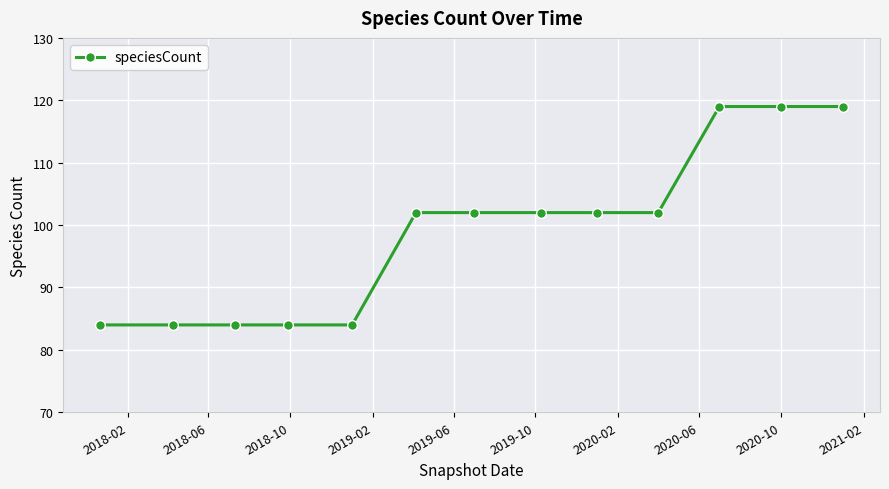

What is the value of the 12th point from the left?

119